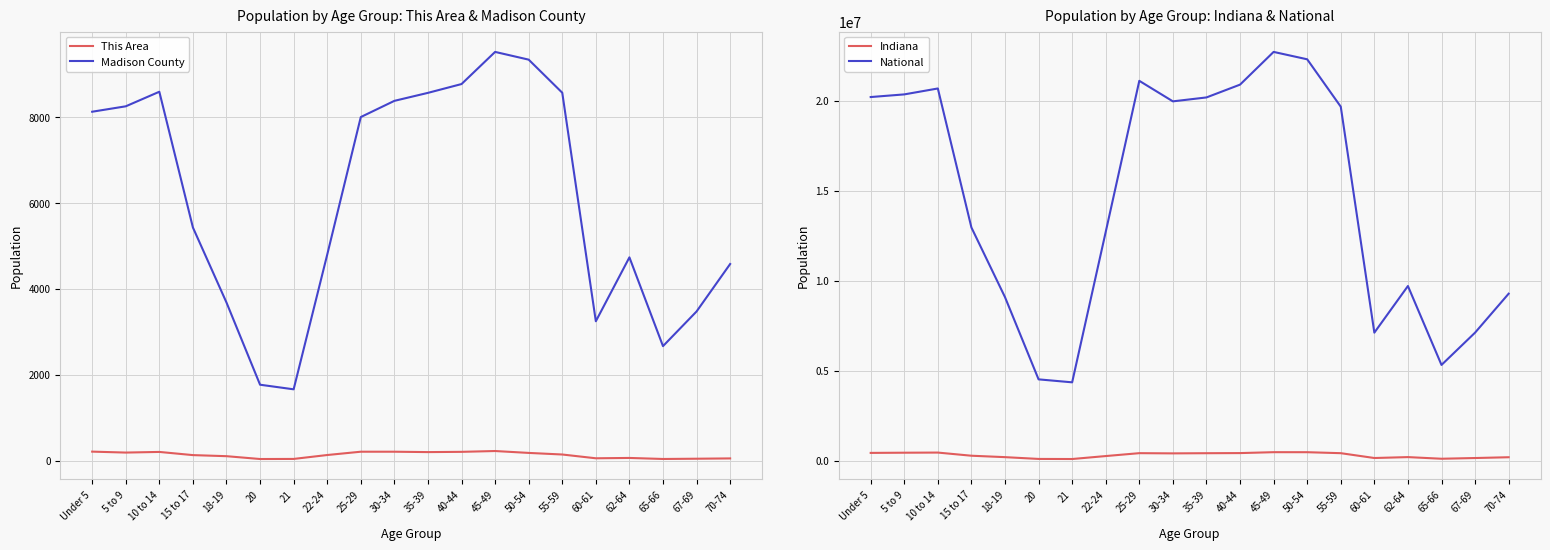

List the series in order of their peak value, lowest first.

This Area, Madison County, Indiana, National